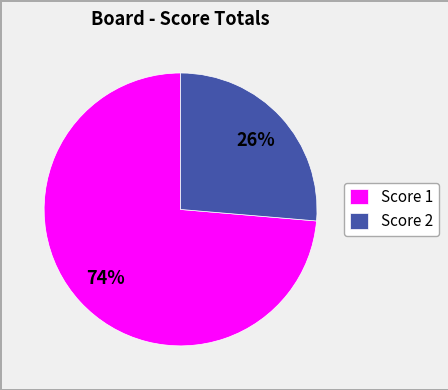

Which slice is the largest?

Score 1